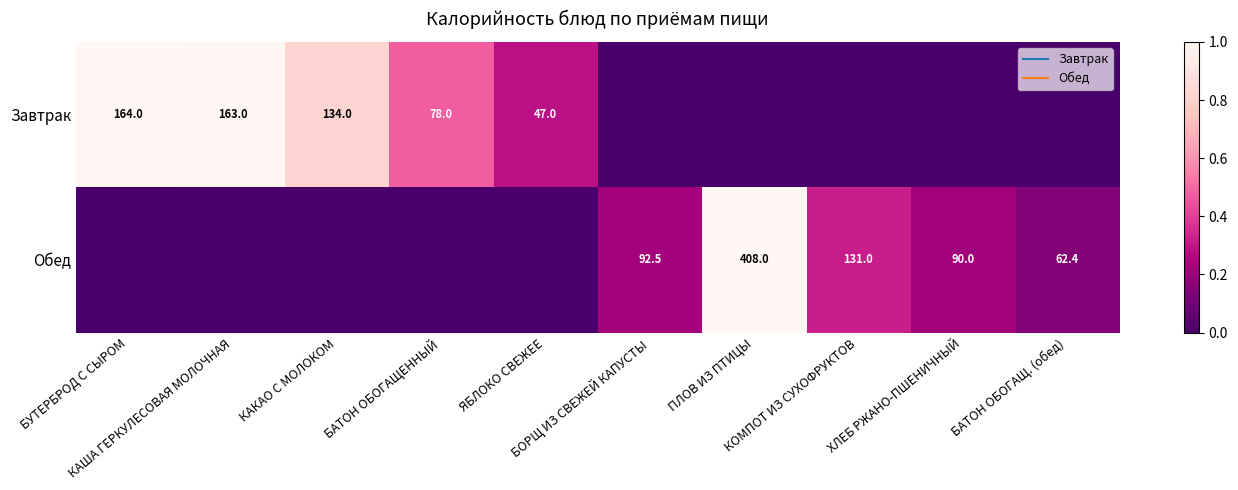

Rank the series by their maximum value, from lowest to highest.

Завтрак, Обед